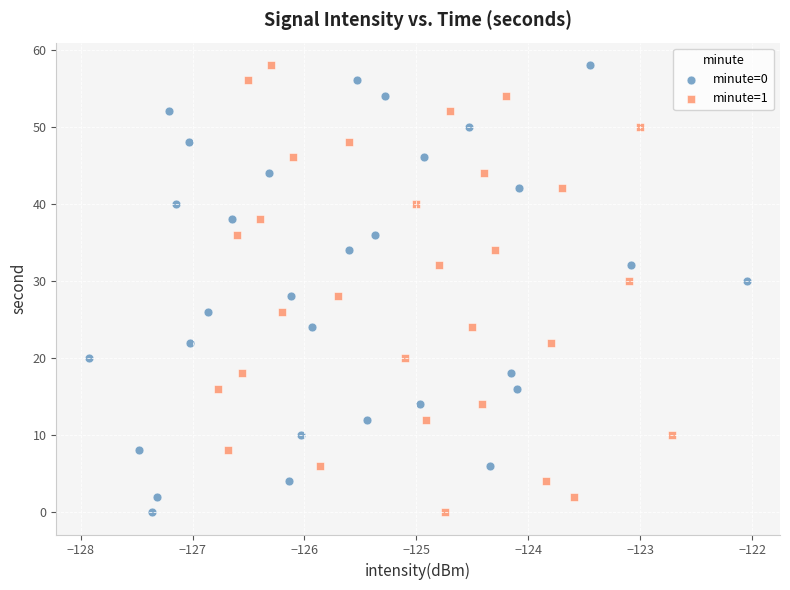

What are all the series names shown in the legend?

minute=0, minute=1